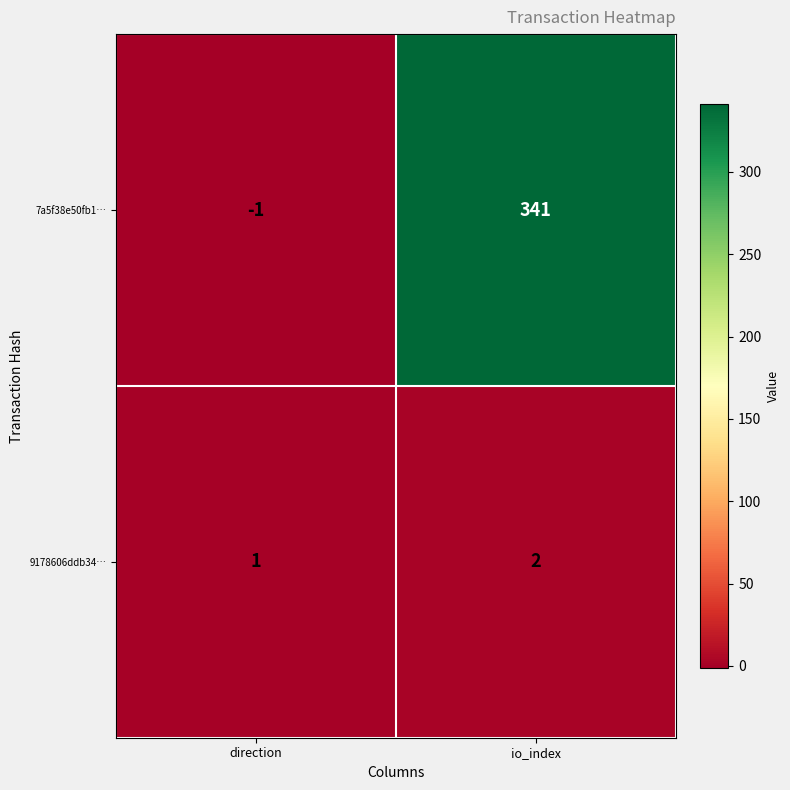

What is the greatest value displayed?

341